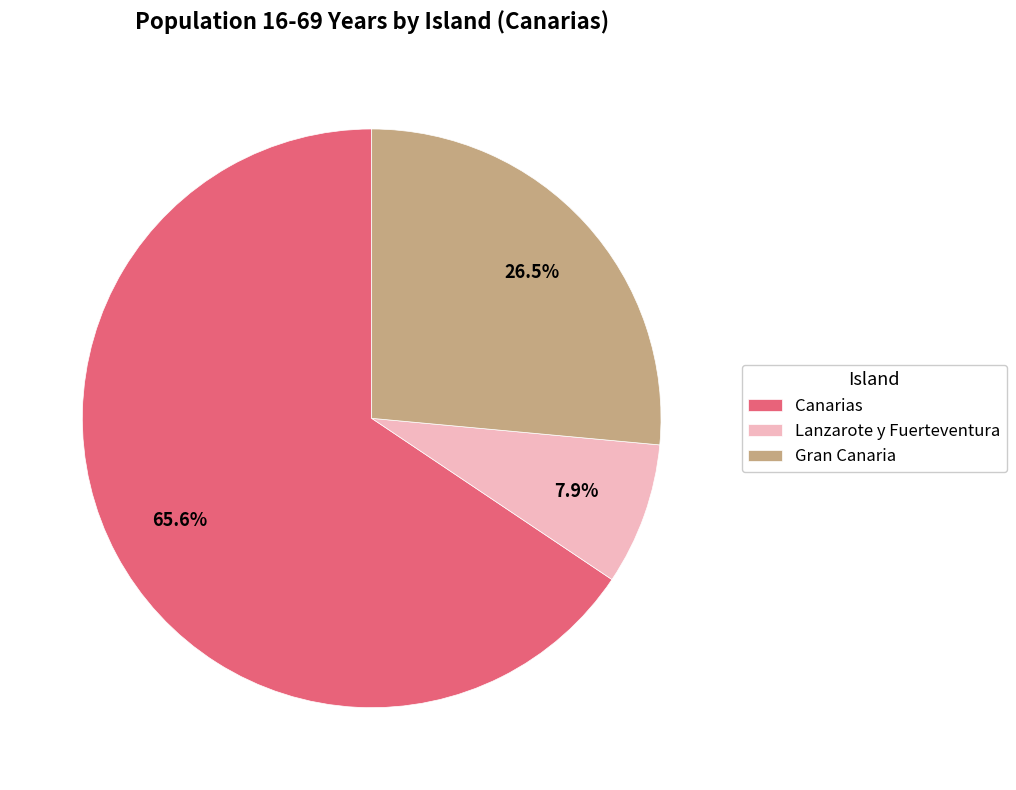

What is the total percentage of Gran Canaria and Lanzarote y Fuerteventura?

34.4%